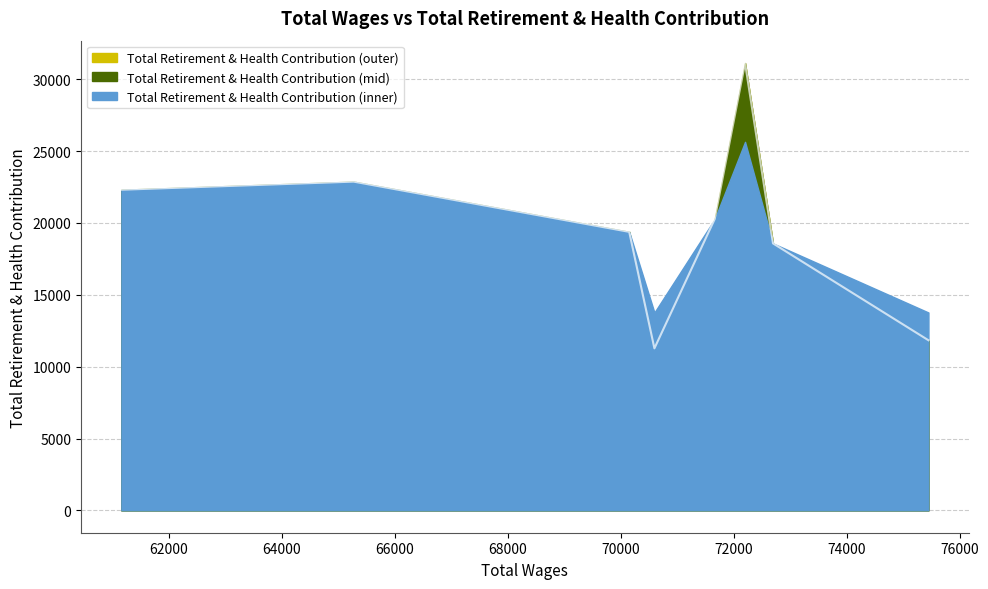

What is the sum of all values?

157663